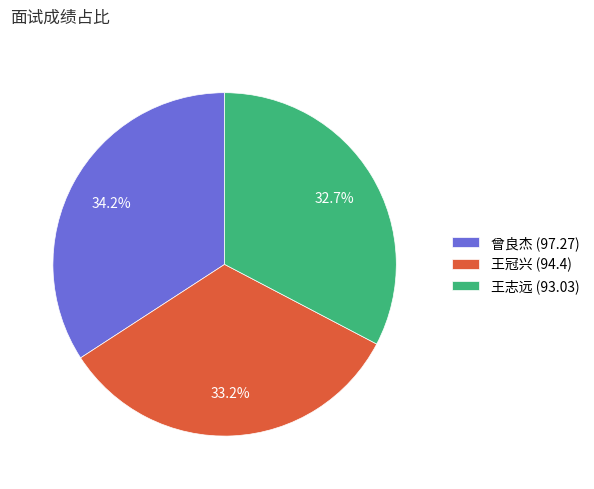

Does any single category account for the majority?

No